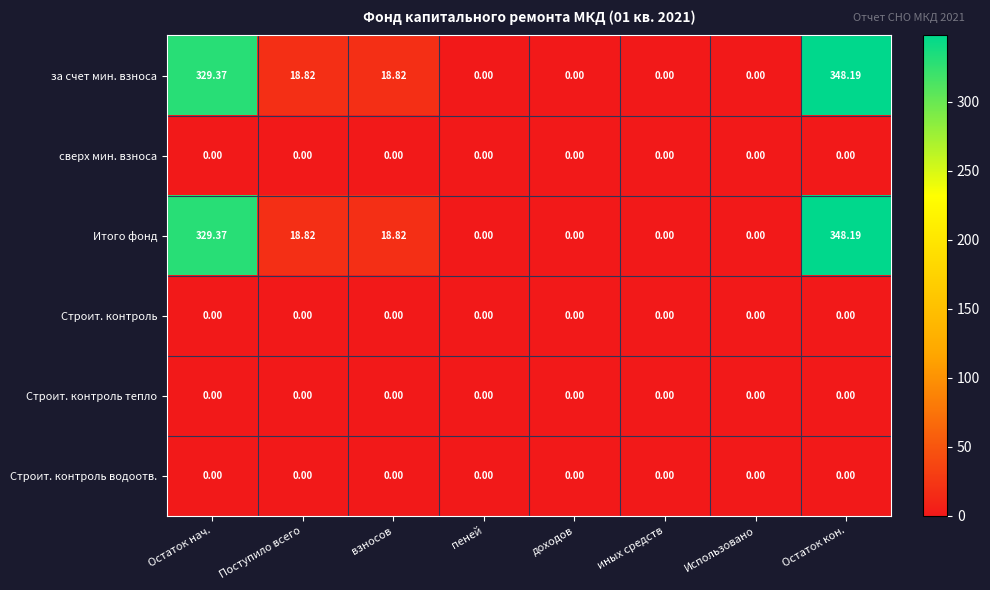

At which category does the chart reach its peak across all series?

Остаток кон.